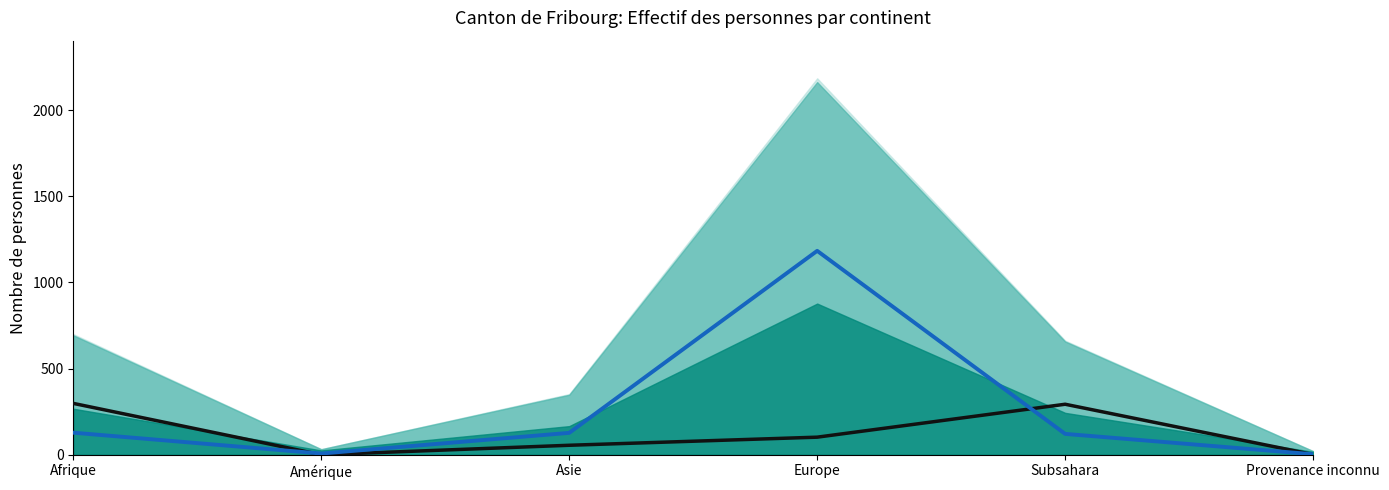

How many data points in LTM are above 102?

2